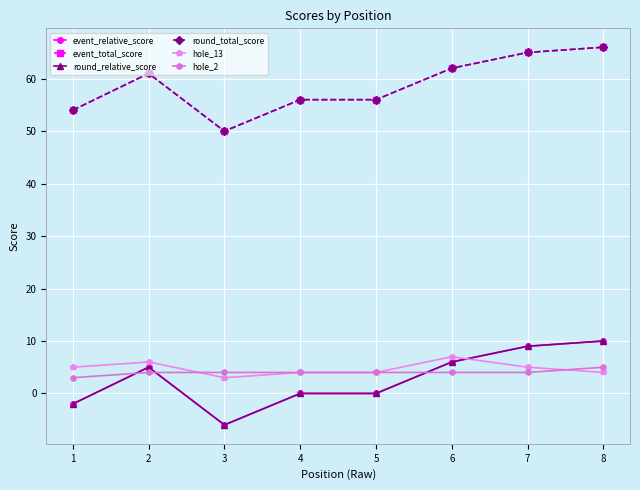

True or false: event_total_score and hole_13 intersect in this chart.

False